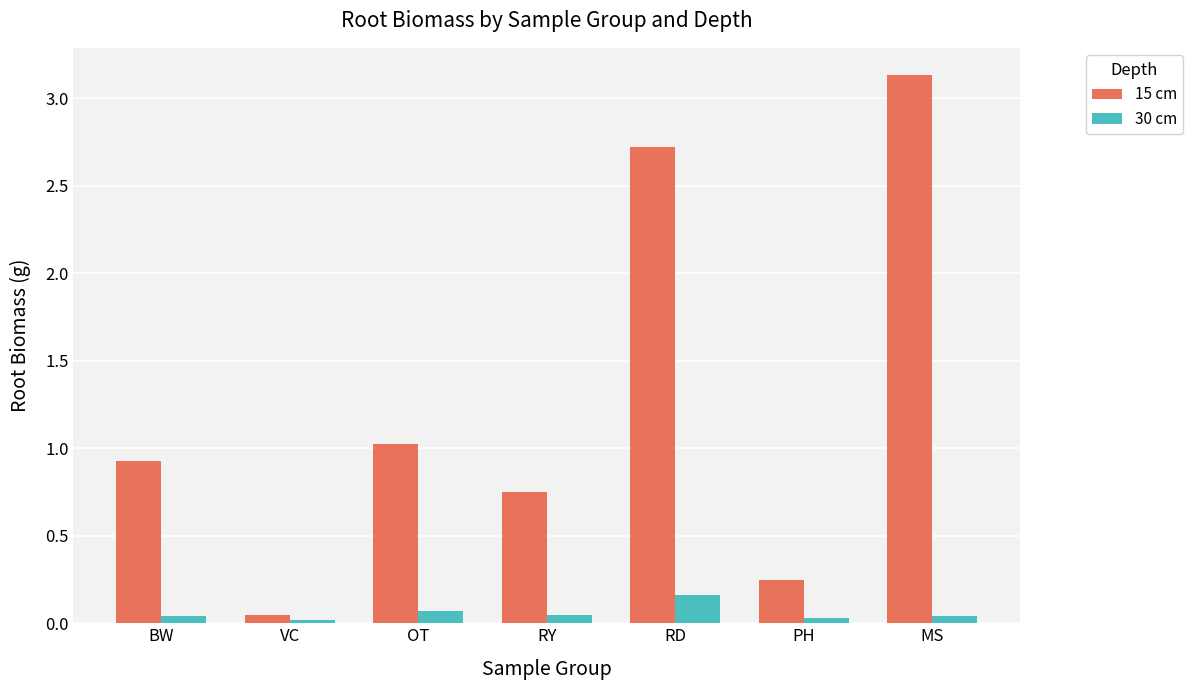

The 30 cm series shows 0.0 at RY. True or false?

True